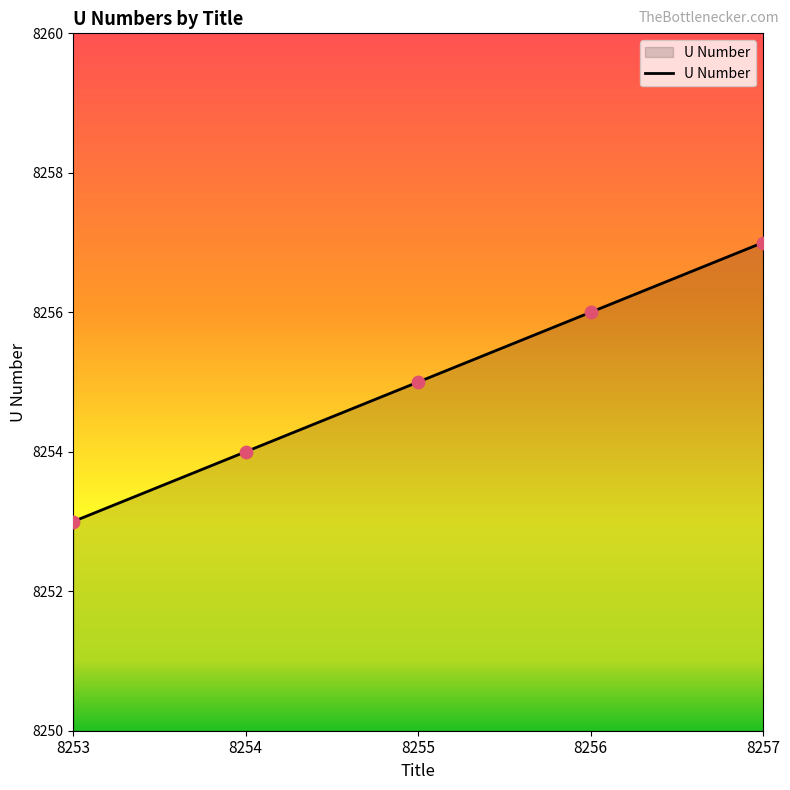

What is the change in value from 8254 to 8255?

+1